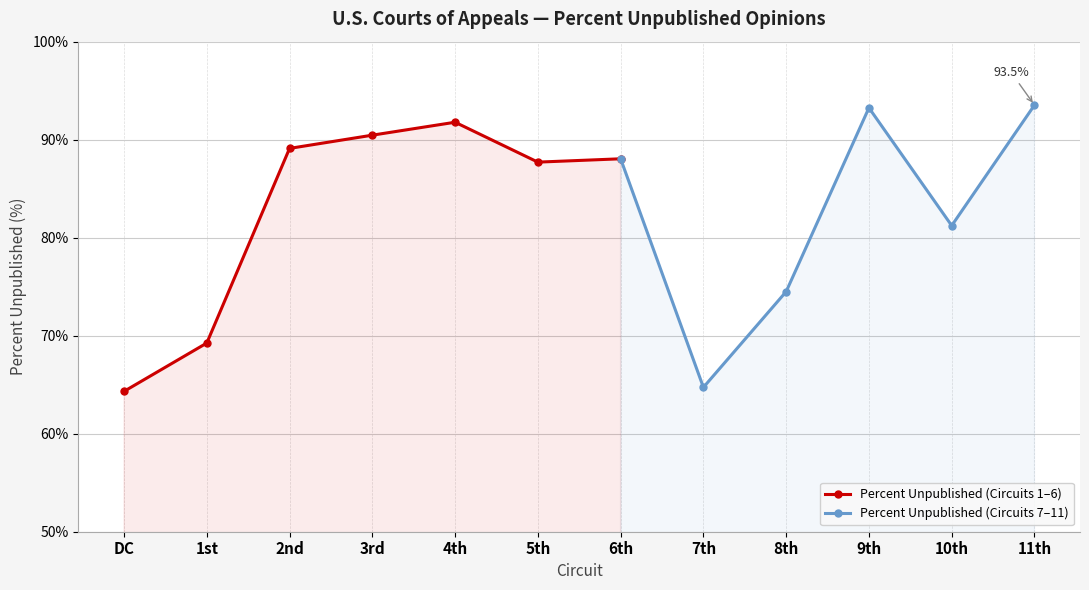

Reading right to left, extract all data points from this chart.

93.5	81.2	93.2	74.5	64.7	88.0	87.7	91.8	90.5	89.1	69.2	64.3